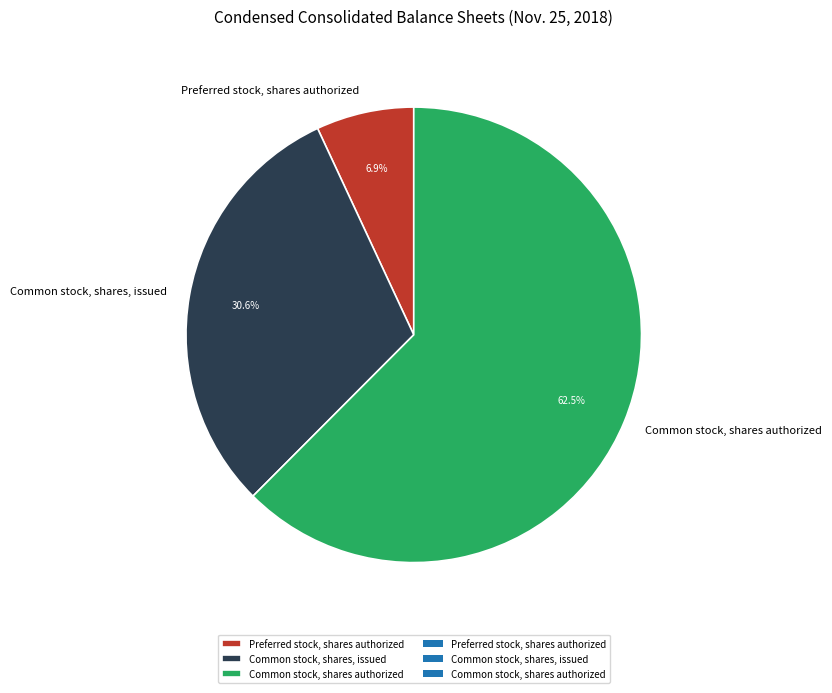

Does Preferred stock, shares authorized represent more than half of the total?

No